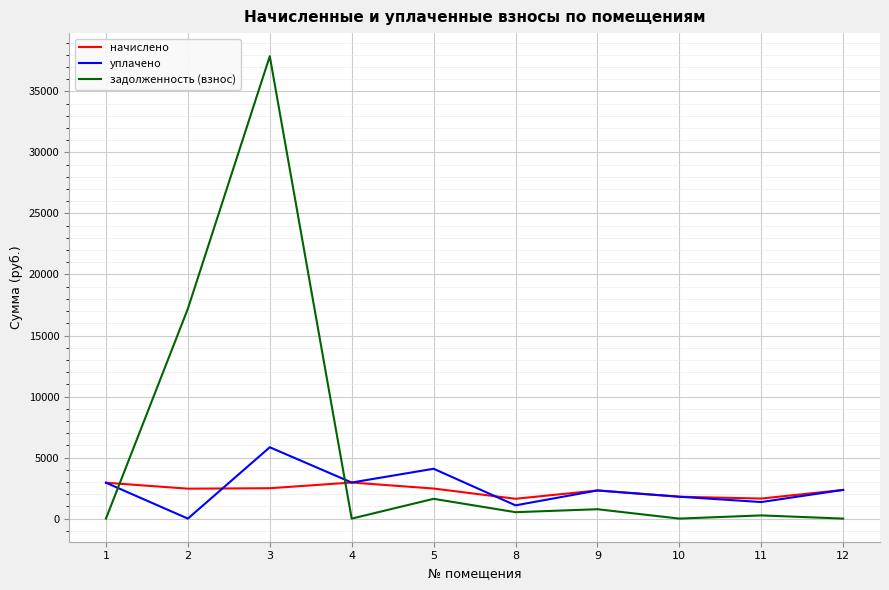

Between 1 and 11, which series saw the biggest shift?

уплачено